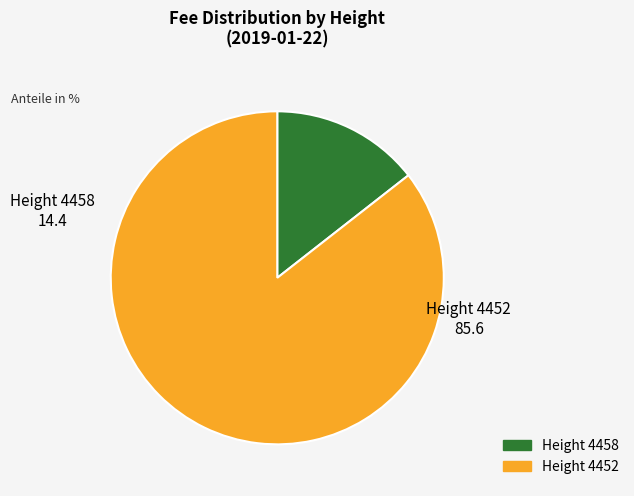

Do Height 4452 and Height 4458 together represent more than half of the pie?

Yes